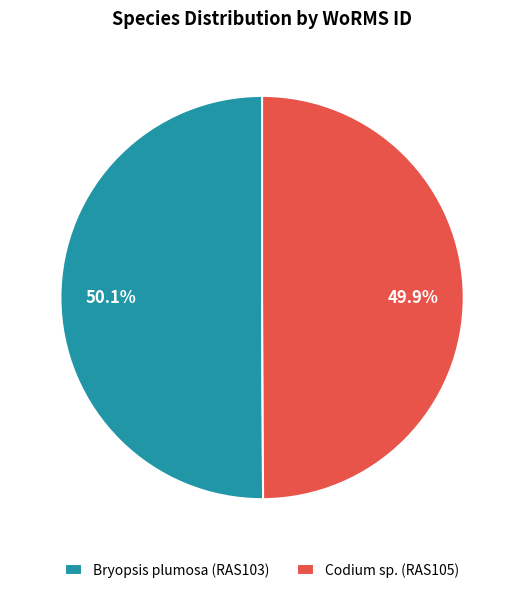

What percentage is NOT represented by Codium sp. (RAS105)?

50.1%